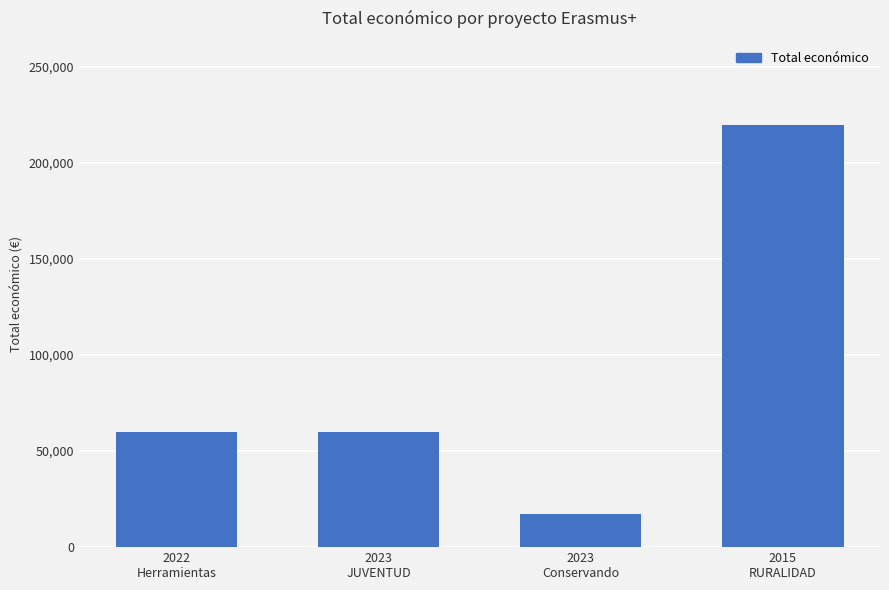

The value at 2015
RURALIDAD is 82786. True or false?

False